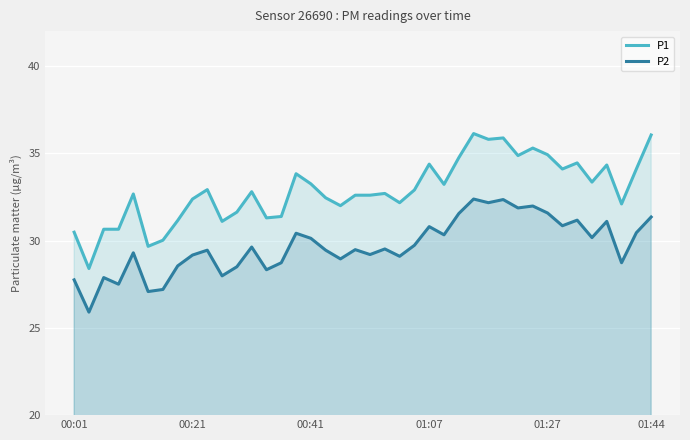

True or false: P1 and P2 intersect in this chart.

False